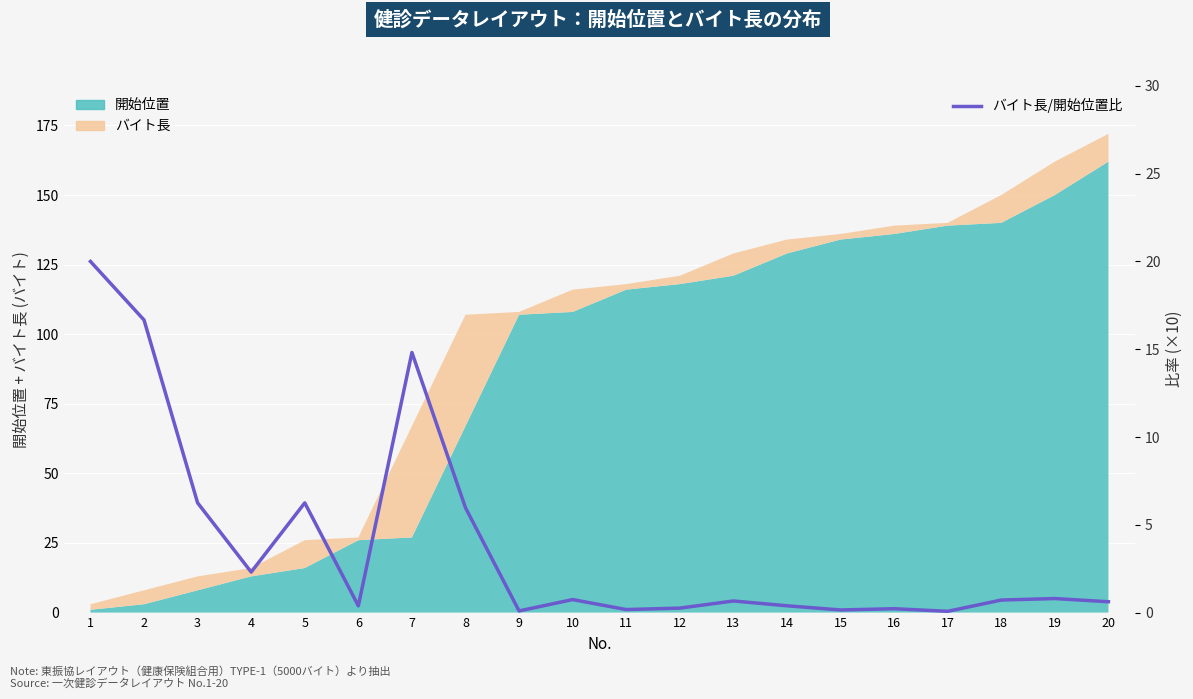

True or false: the data shows 0.5 at 4.

False